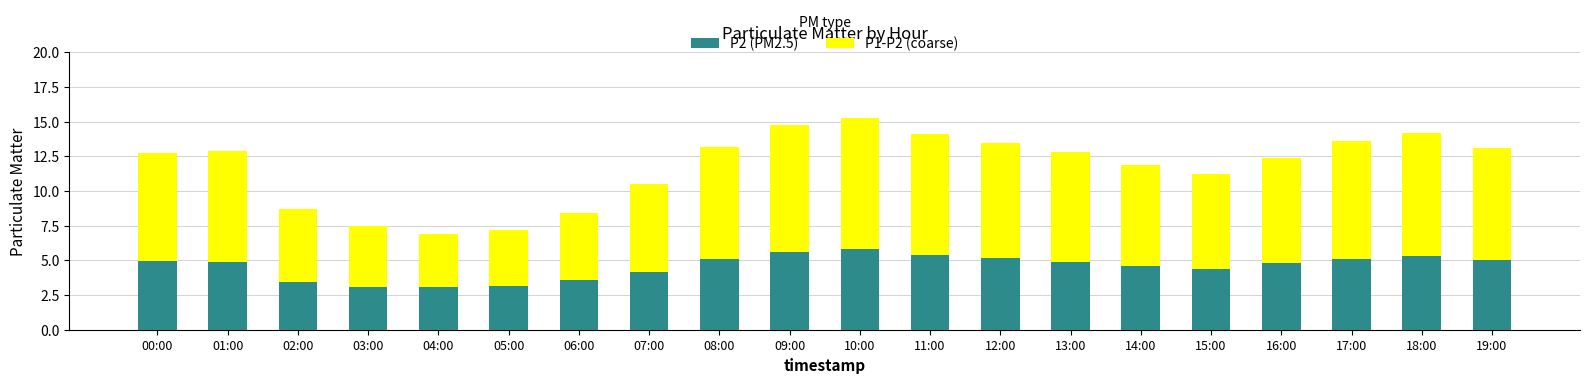

What is the total value across all series at 03:00?

7.5